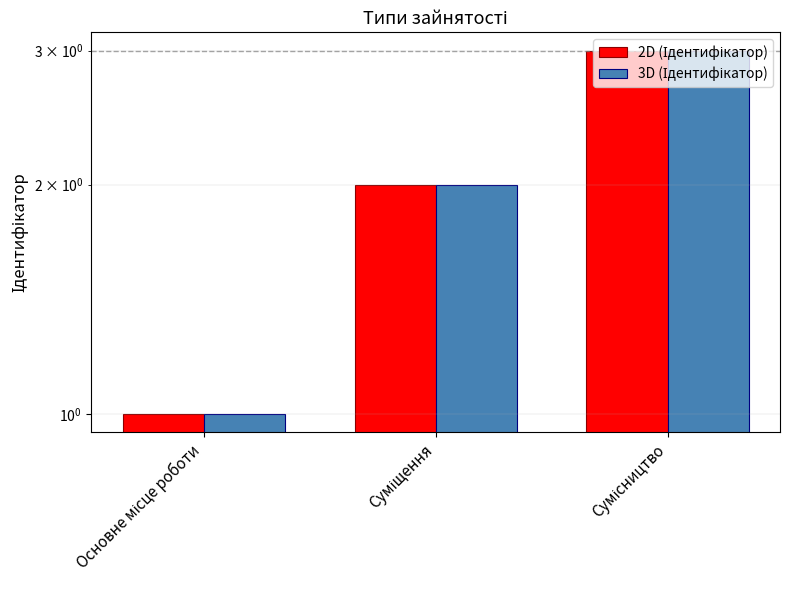

What is the label of the 1st bar from the right?

Сумісництво